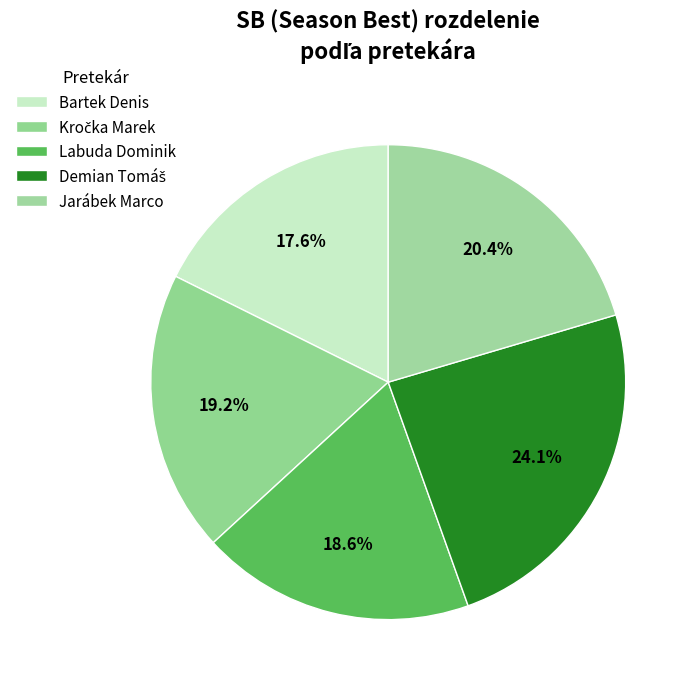

To the nearest percent, what is the difference between the largest and smallest slice percentages?

6%